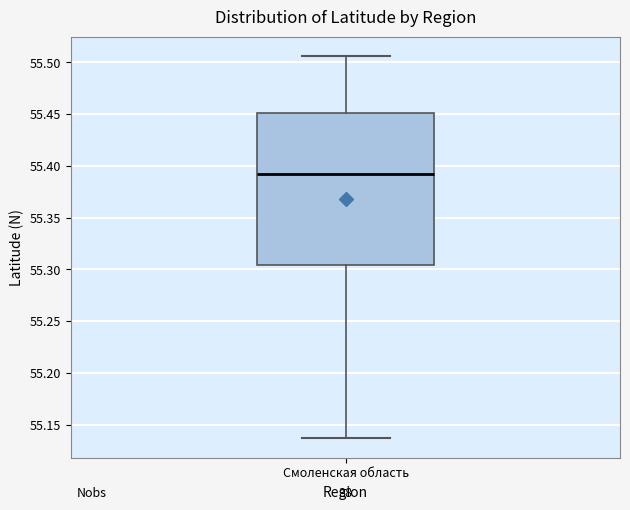

Read this box plot against the y-axis: the position of the median line, the range covered by the box, and the ends of both whiskers. The values are not printed on the chart, so give them approximately, as read against the axis.

median 55.390, box 55.305 to 55.450, whiskers 55.135 to 55.505